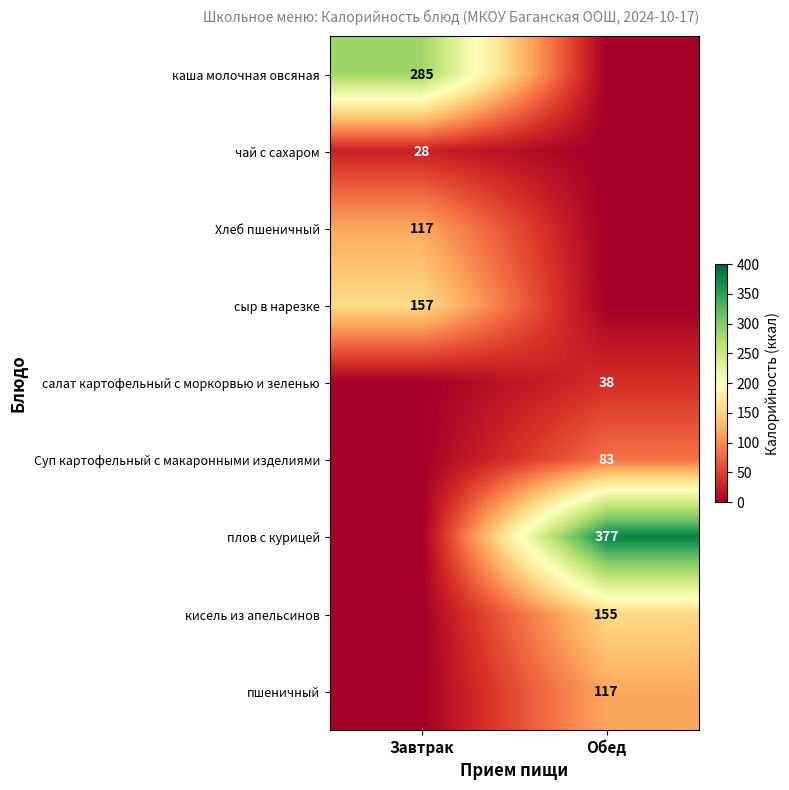

True or false: каша молочная овсяная has a value of 429 at Завтрак.

False